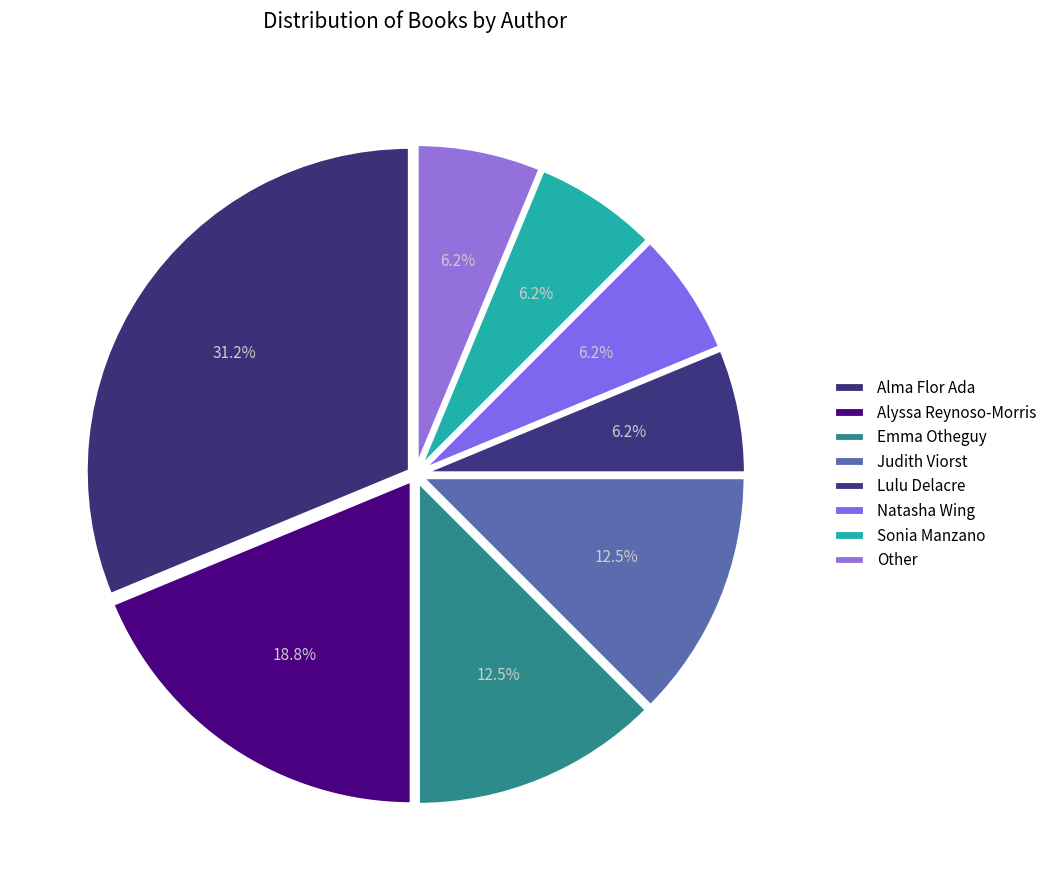

Does Lulu Delacre represent more than half of the total?

No